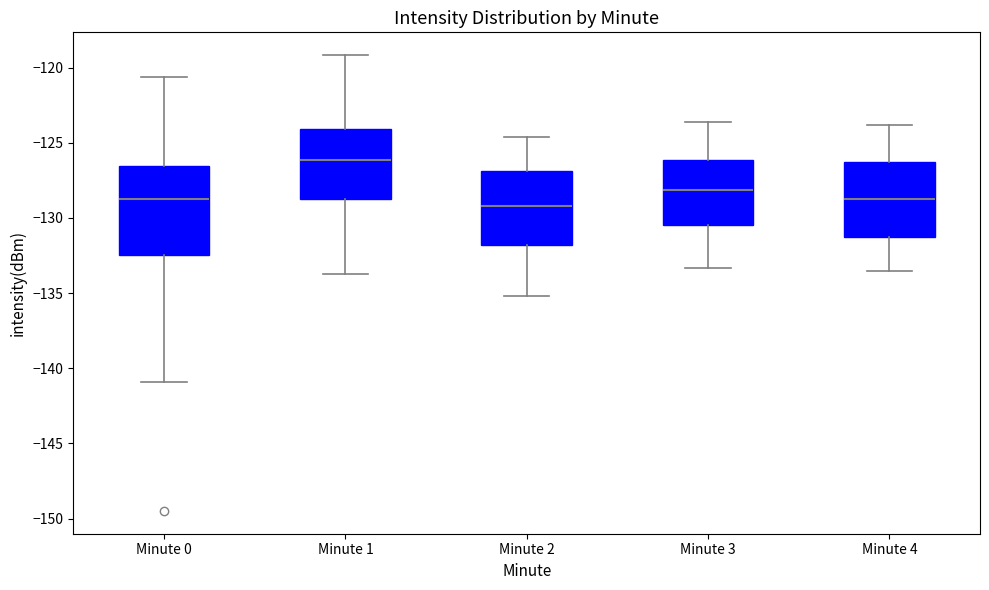

Reading left to right, read every box against the y-axis: the position of its median line, the range the box covers, and the ends of its whiskers. The values are not printed on the chart, so give them approximately, as read against the axis.

Minute 0: median -128.5, box -132.5 to -126.5, whiskers -141.0 to -120.5
Minute 1: median -126.0, box -128.5 to -124.0, whiskers -133.5 to -119.0
Minute 2: median -129.0, box -132.0 to -127.0, whiskers -135.0 to -124.5
Minute 3: median -128.0, box -130.5 to -126.0, whiskers -133.5 to -123.5
Minute 4: median -128.5, box -131.0 to -126.0, whiskers -133.5 to -124.0